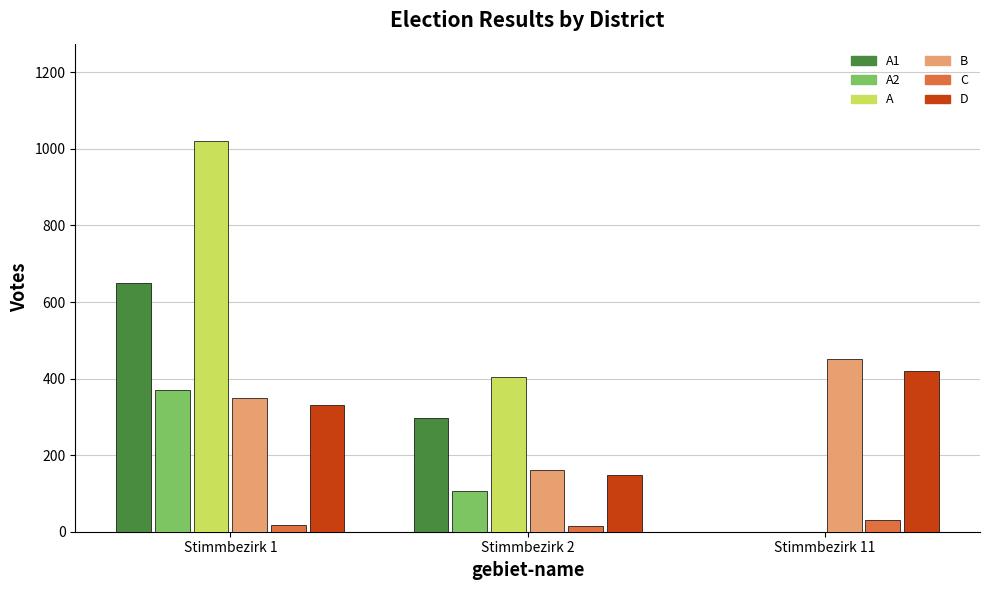

What is the total value across all series at Stimmbezirk 2?

1130